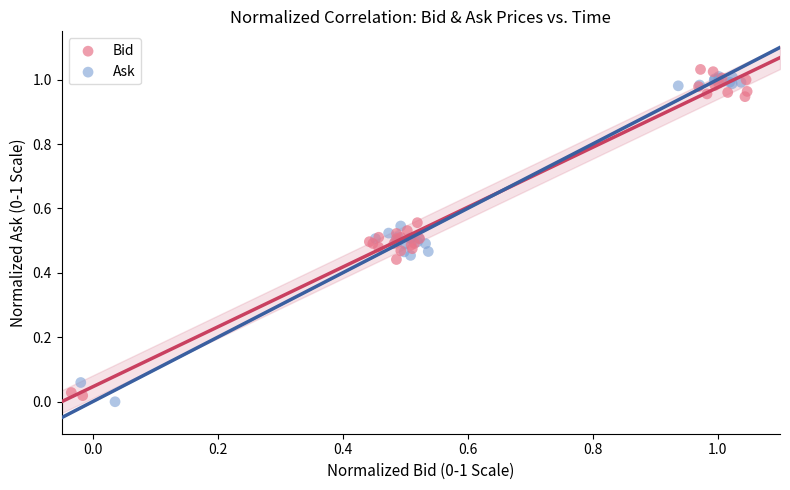

What are all the series names shown in the legend?

Bid, Ask